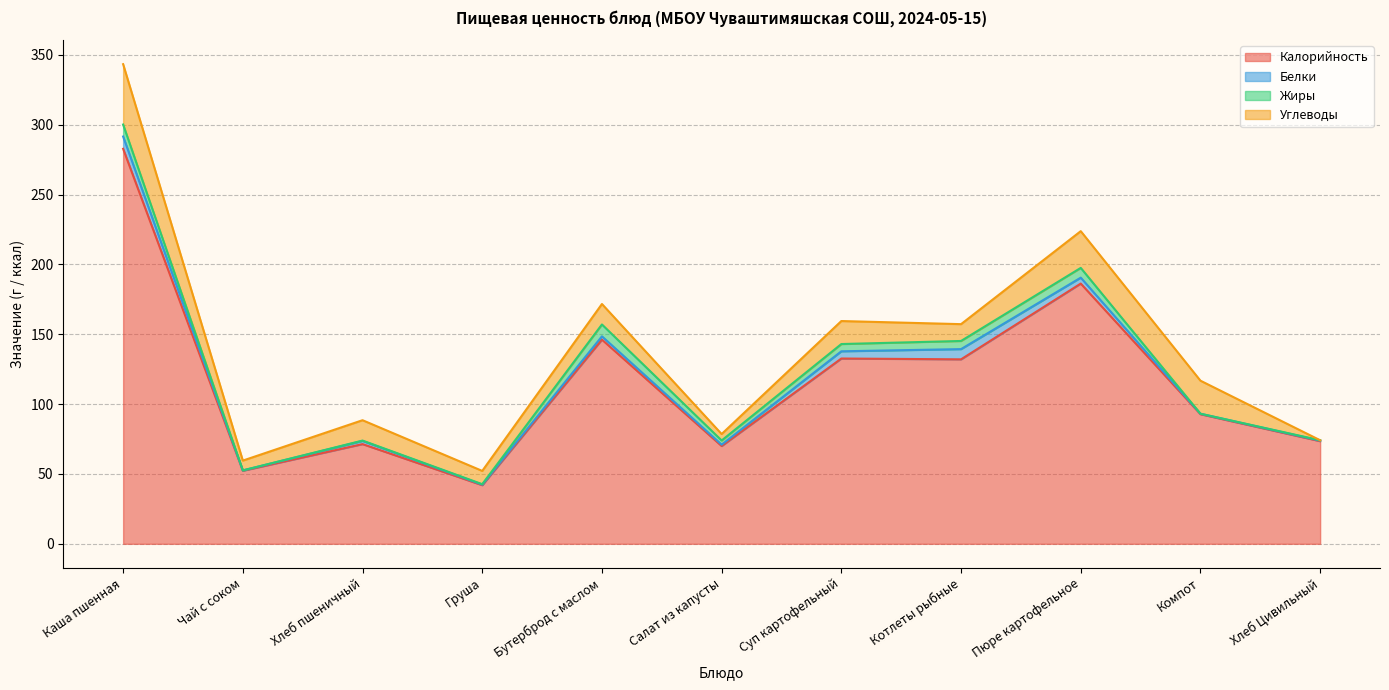

Does the chart have visible grid lines?

Yes